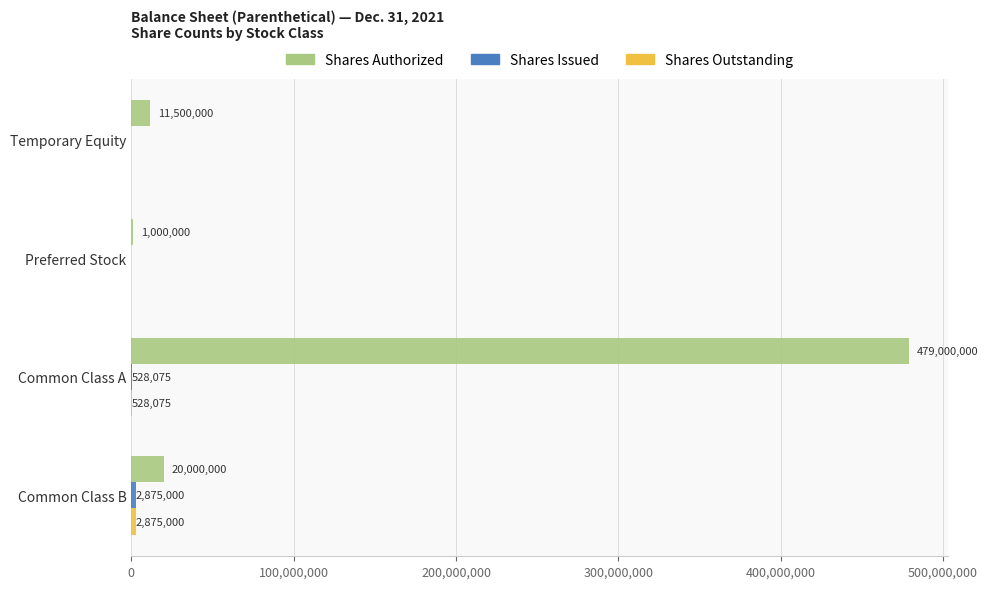

The Shares Authorized series shows 11500000 at Temporary Equity. True or false?

True